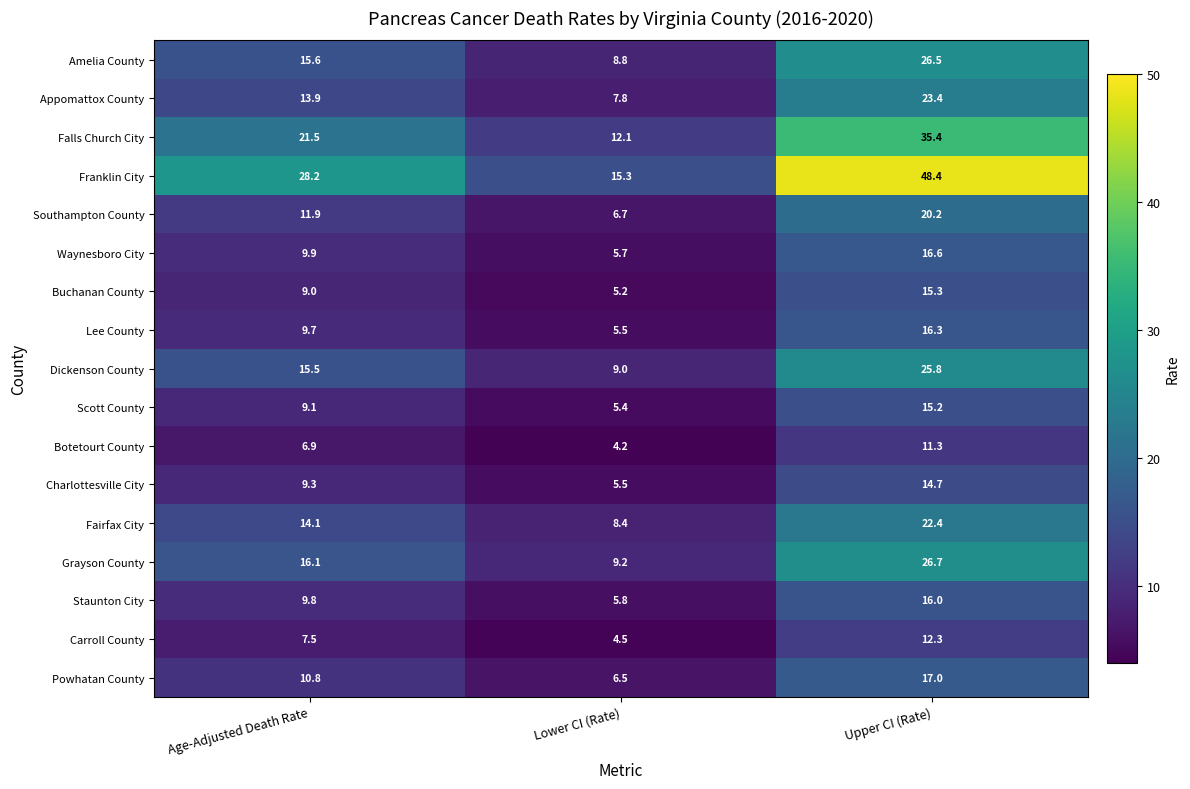

At which label does Falls Church City first exceed 21?

Age-Adjusted Death Rate